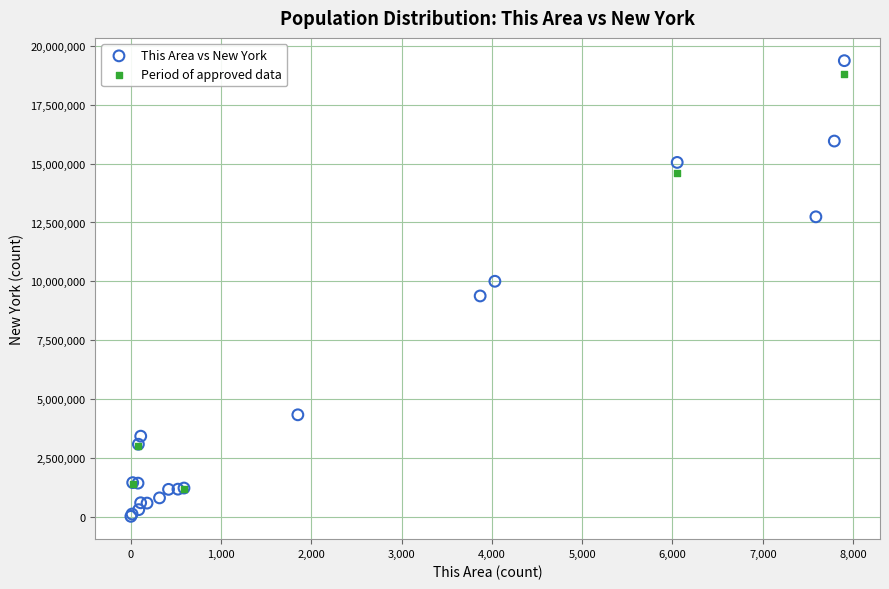

Which series has the widest spread of Y values?

This Area vs New York